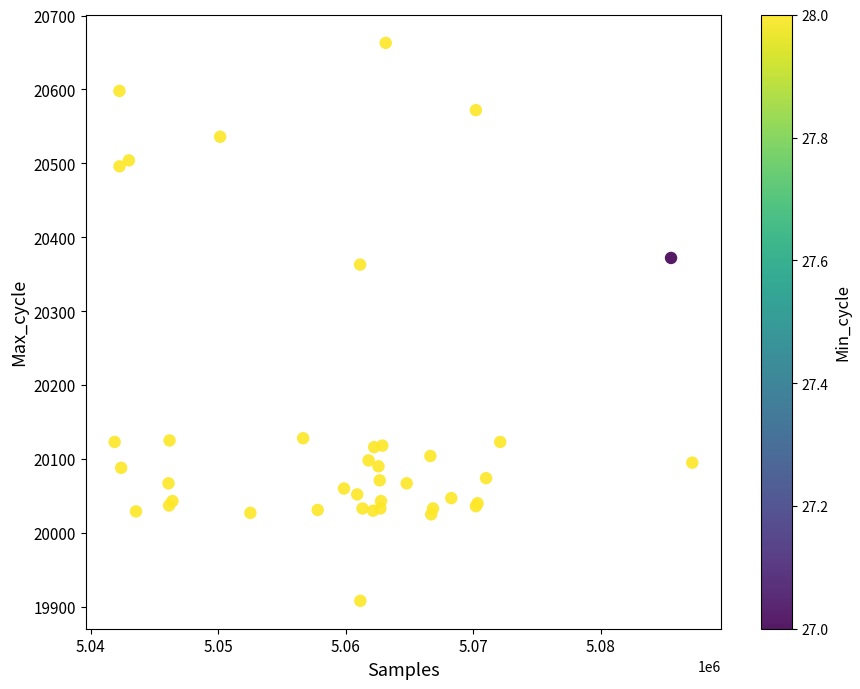

What Y value in the scatter plot is closest to 20285?

20363